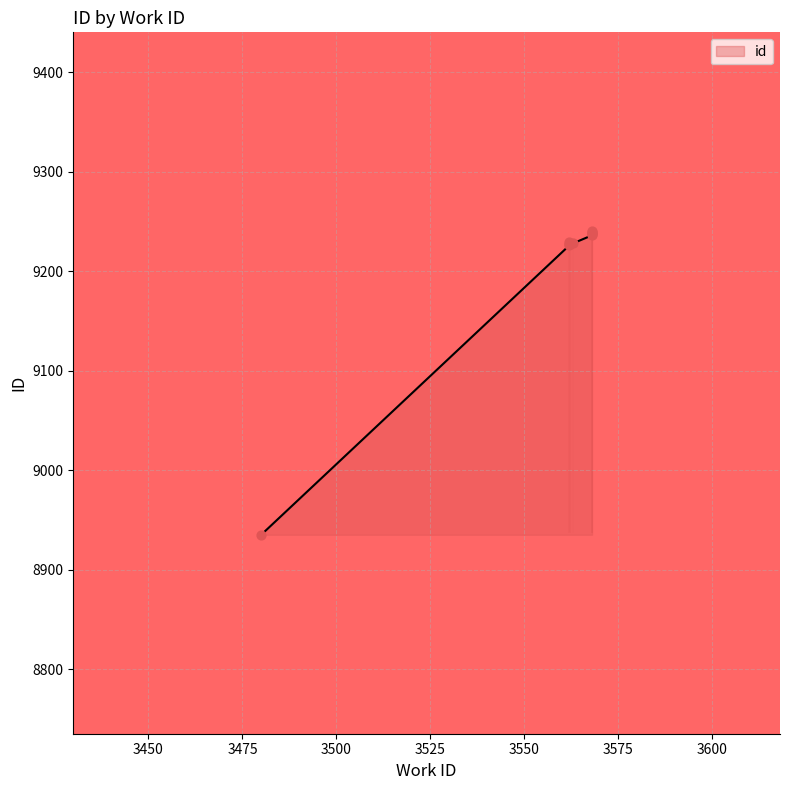

Between 3562 and 3568, which is larger?

3568